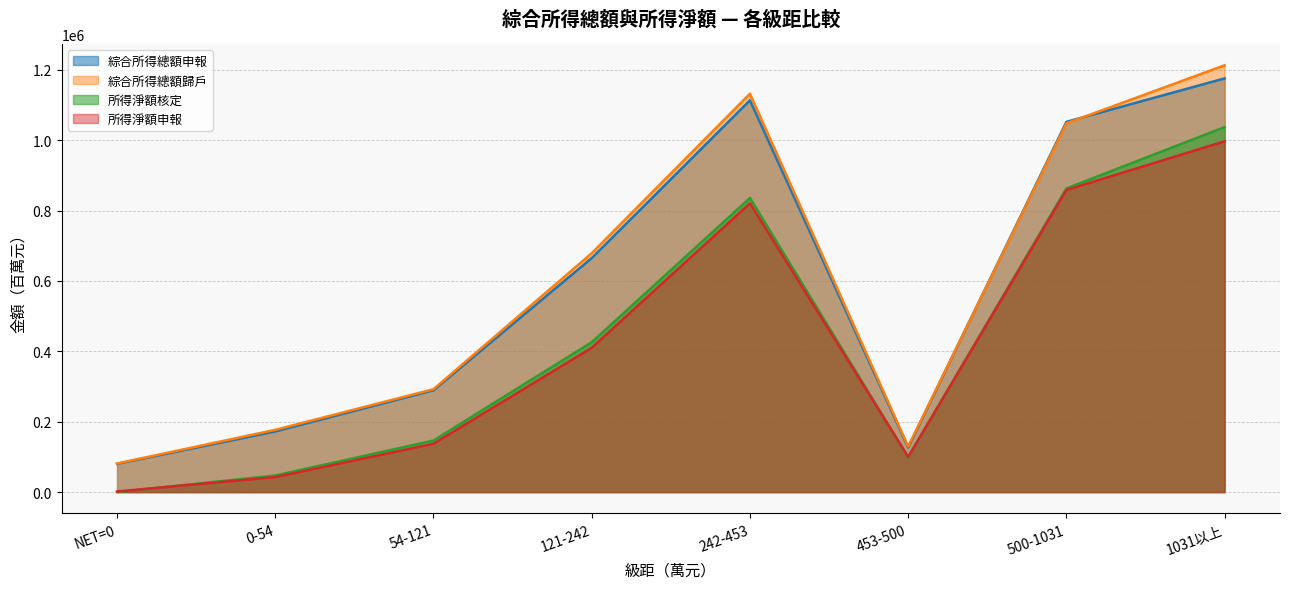

How many values in the 所得淨額申報 series exceed 410035?

3